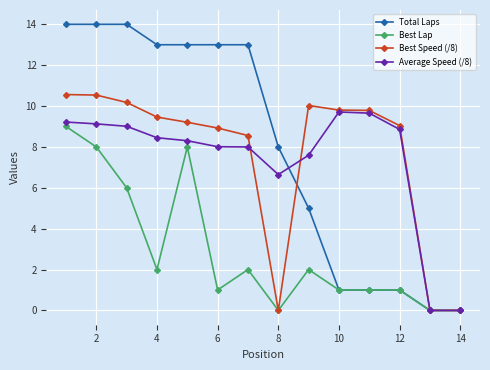

List the series in order of their peak value, lowest first.

Best Lap, Average Speed (/8), Best Speed (/8), Total Laps